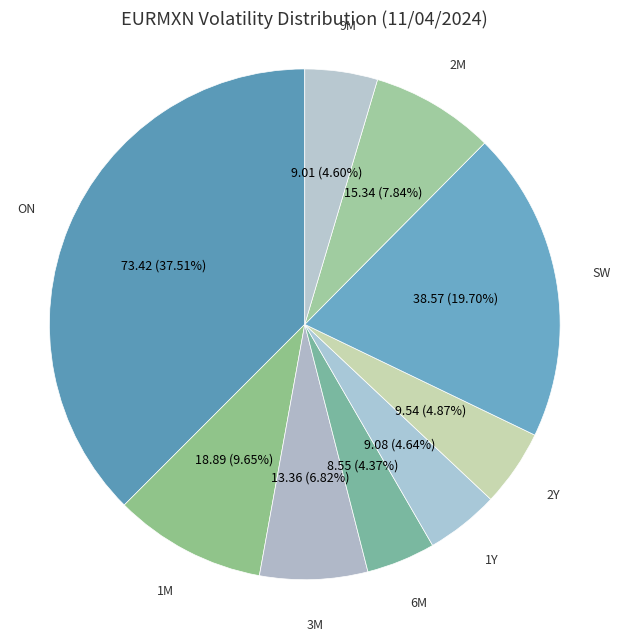

Which has a higher value, 1M or 2Y?

1M